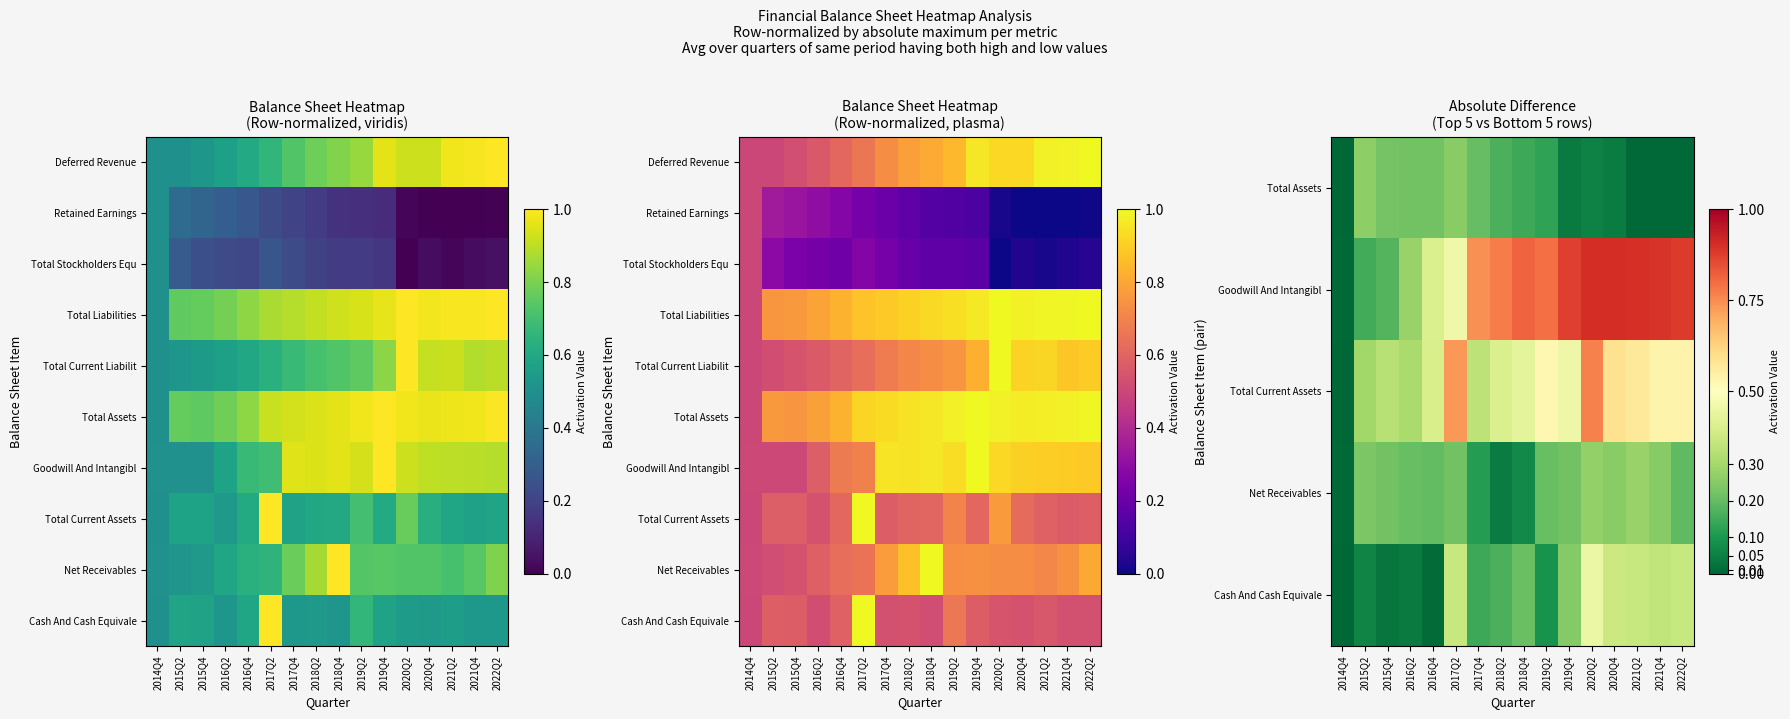

How many values in Retained Earnings are above zero?

15